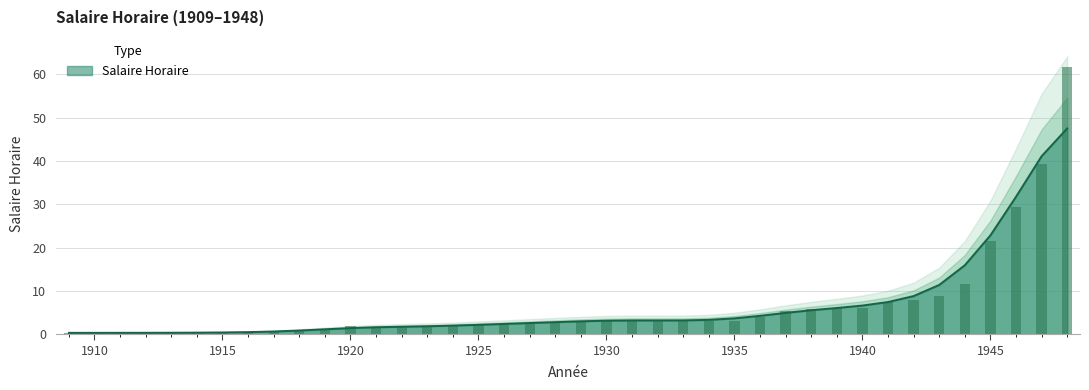

What is the change in value from 1924 to 1947?

+37.4